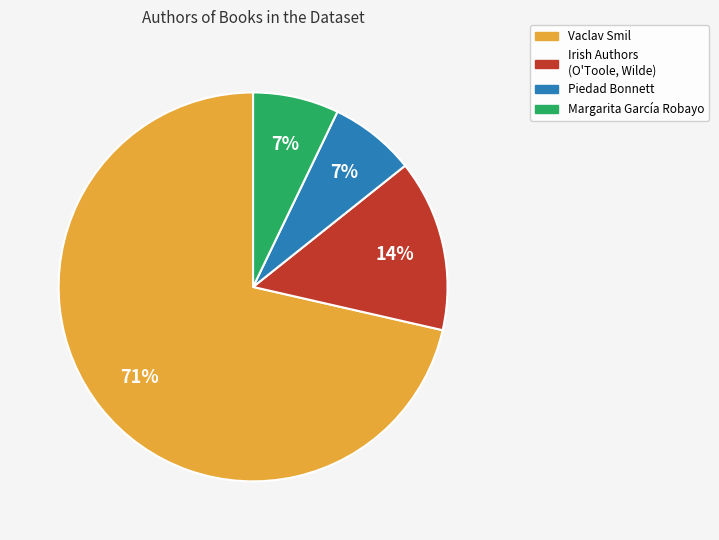

Is there any slice that represents more than half of the pie?

Yes